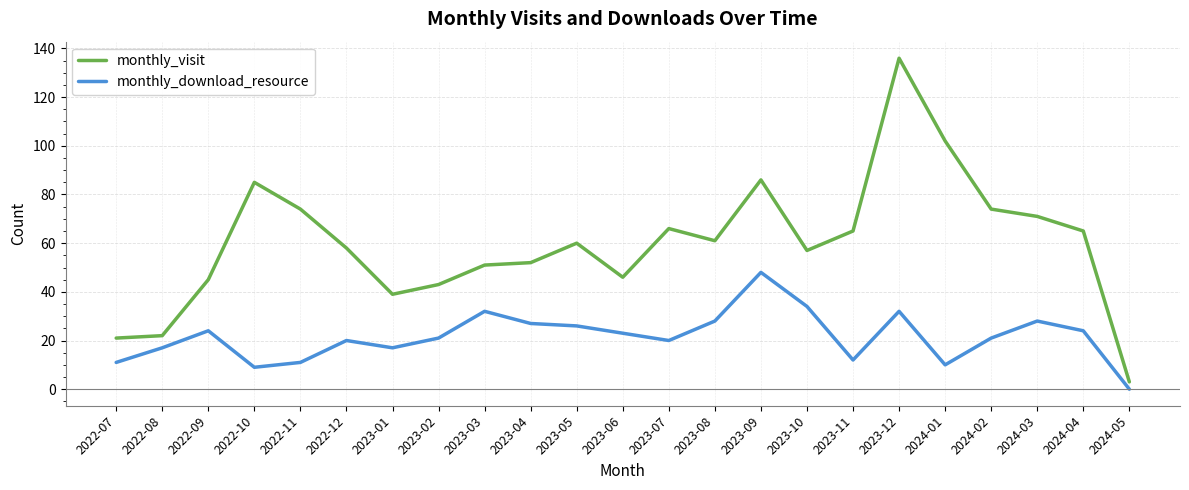

Does the chart display data point markers on the line(s)?

No